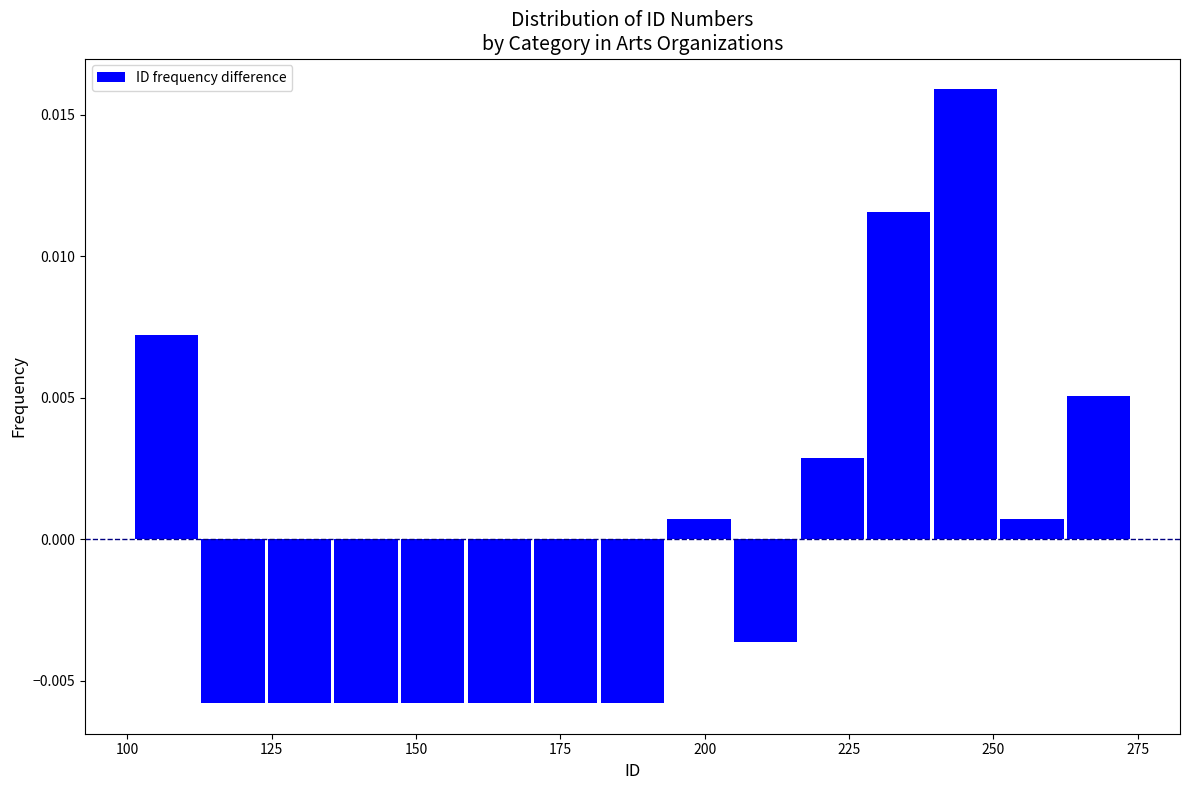

Around what value on the x-axis is the tallest bar? Give the approximate position of its centre, as read against the axis.

245